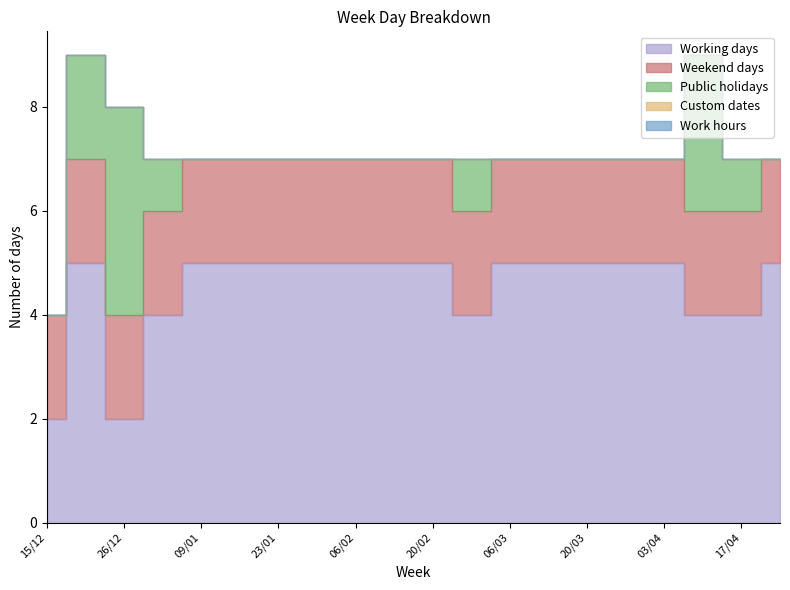

At which category is the sum across all series the highest?

19/12